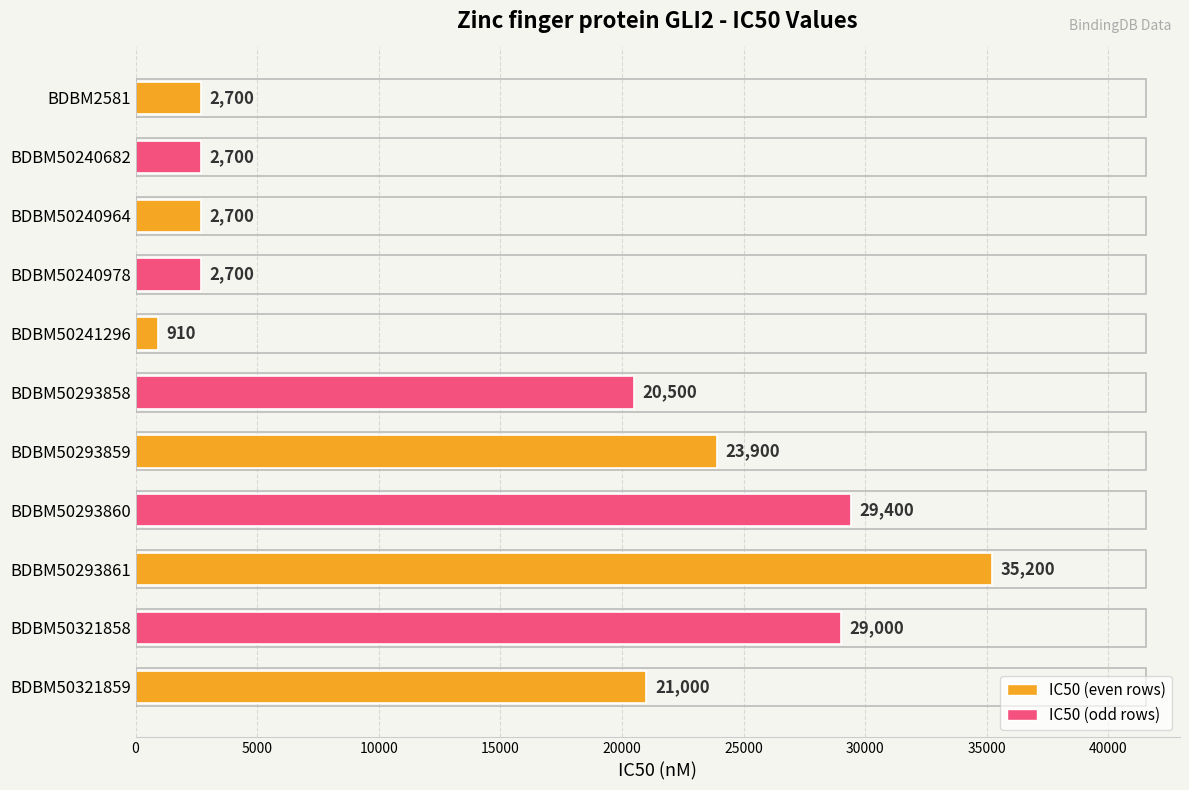

What is the difference between the second highest and minimum values?

28490